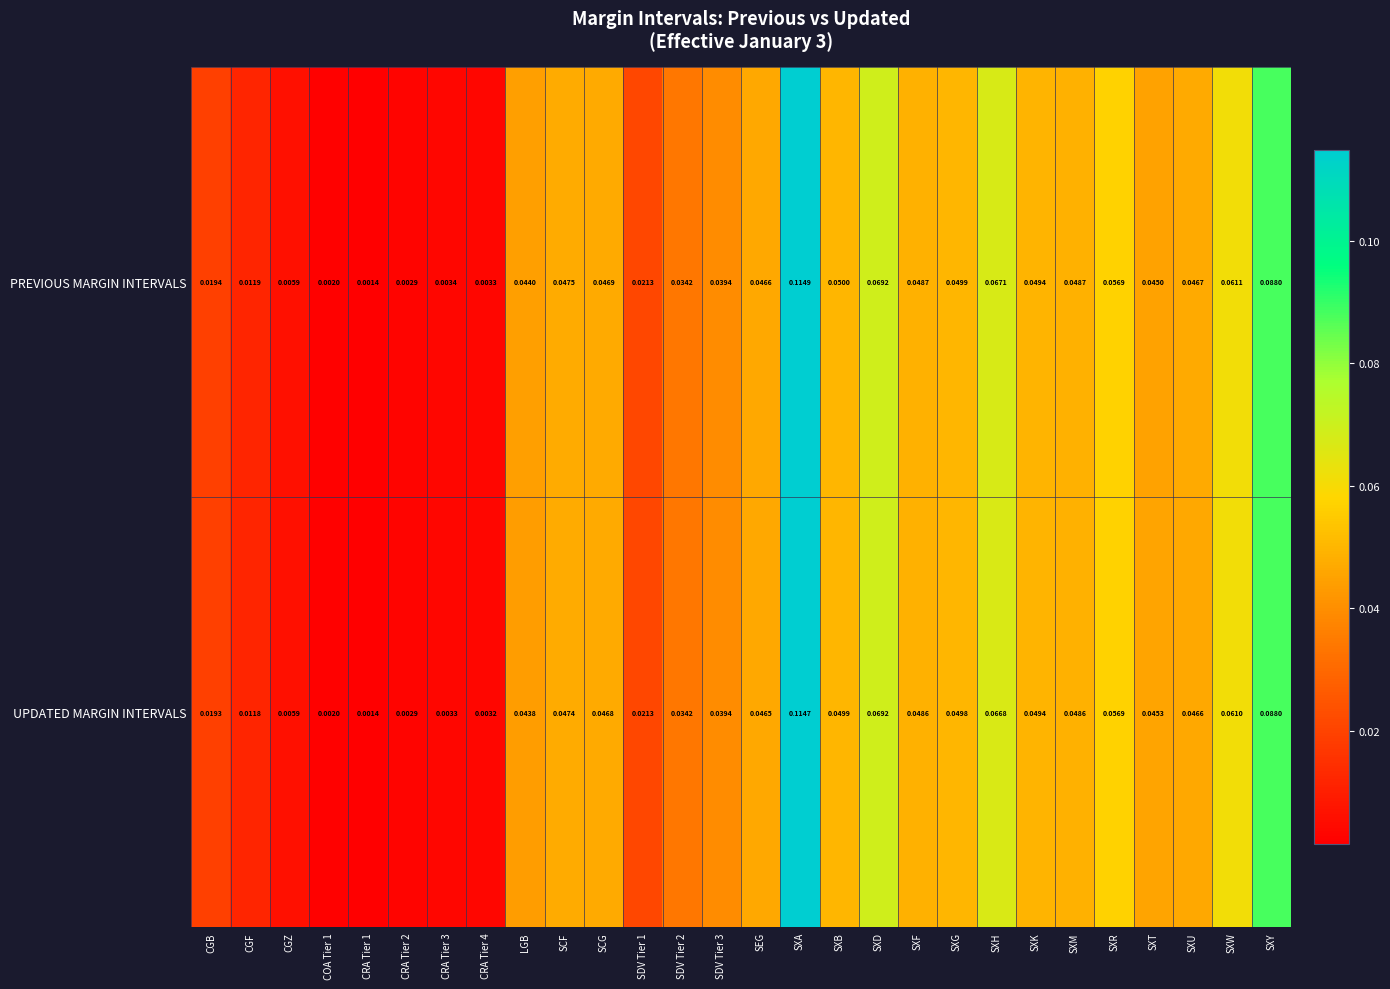

Count the number of categories in the chart.

28